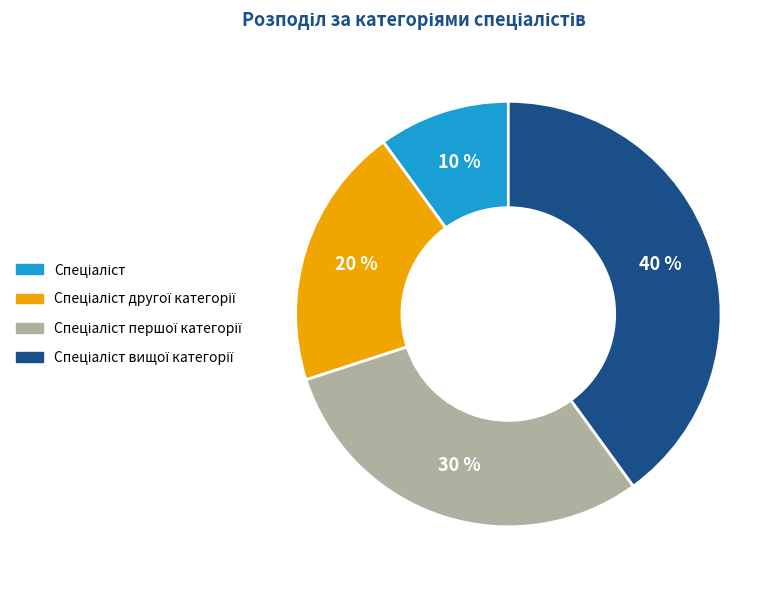

How many segments does this pie chart have?

4